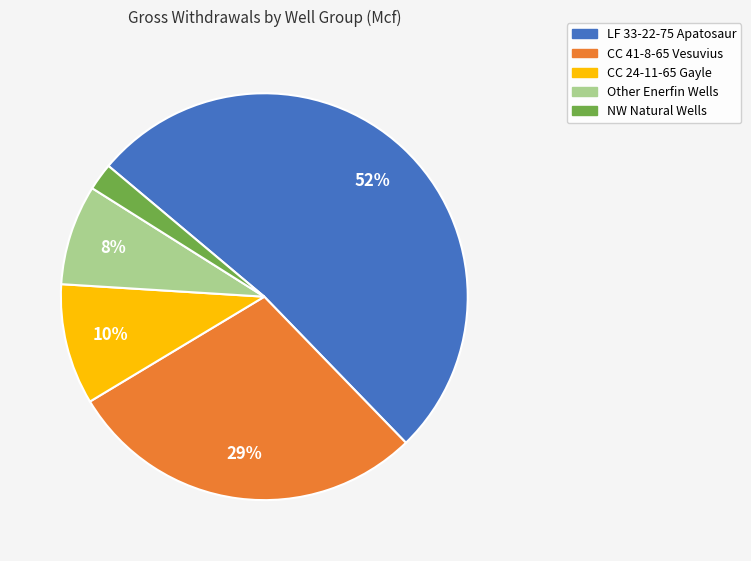

What percentage is the NW Natural Wells slice, to the nearest percent?

2%